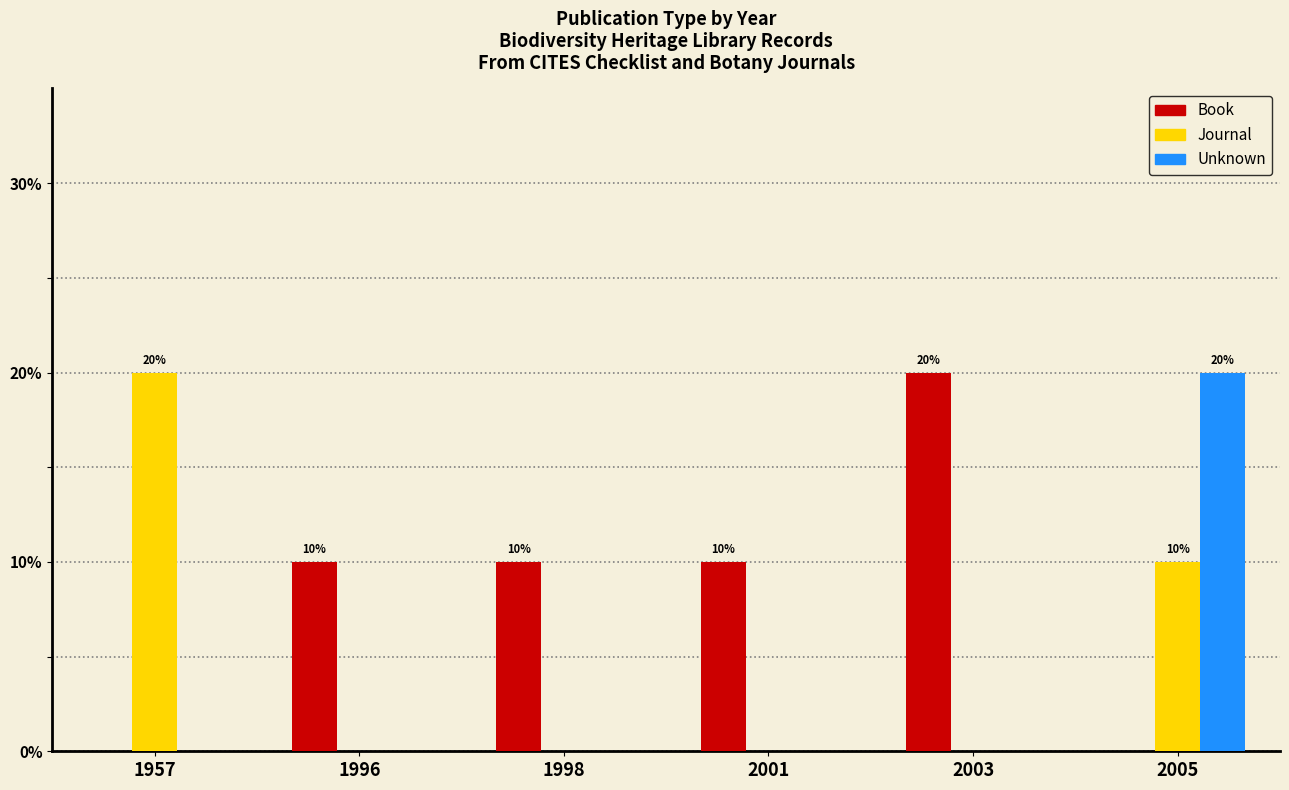

What is the sum of all Book values?

50